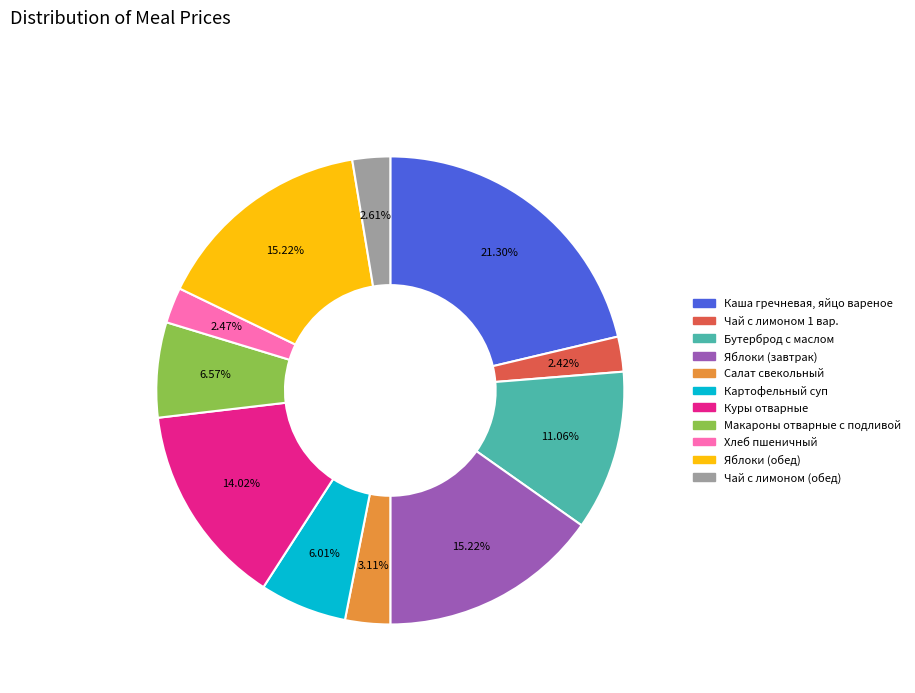

To the nearest percent, what is the difference between the largest and smallest slice percentages?

19%